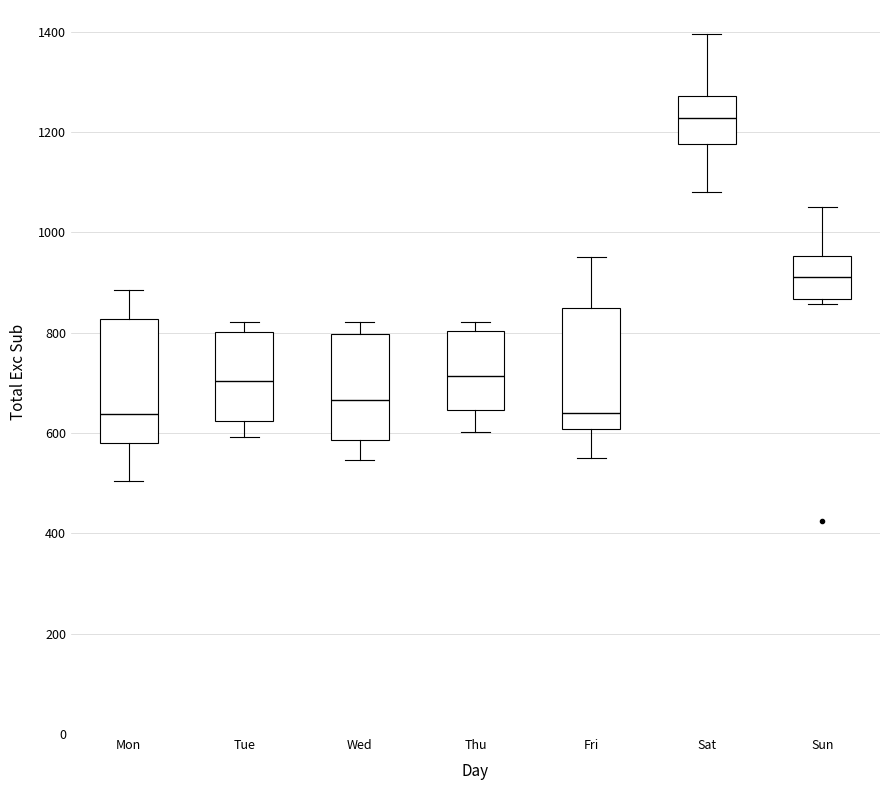

Reading left to right, transcribe this box plot: for each box, give where its median line is, the range the box spans, and where its two whiskers end, as read against the y-axis. The values are not printed on the chart, so give them approximately, as read against the axis.

Mon: median 640, box 580 to 820, whiskers 500 to 880
Tue: median 700, box 620 to 800, whiskers 600 to 820
Wed: median 660, box 580 to 800, whiskers 540 to 820
Thu: median 720, box 640 to 800, whiskers 600 to 820
Fri: median 640, box 600 to 860, whiskers 560 to 960
Sat: median 1220, box 1180 to 1280, whiskers 1080 to 1400
Sun: median 920, box 860 to 960, whiskers 860 (just below the box's lower edge) to 1060